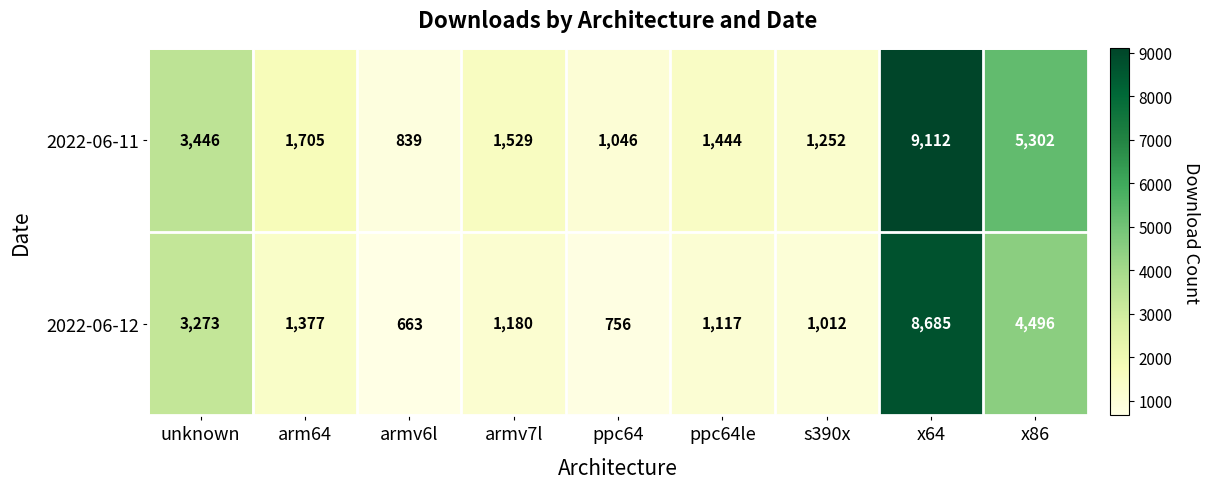

The value of 2022-06-11 at arm64 is 803. True or false?

False